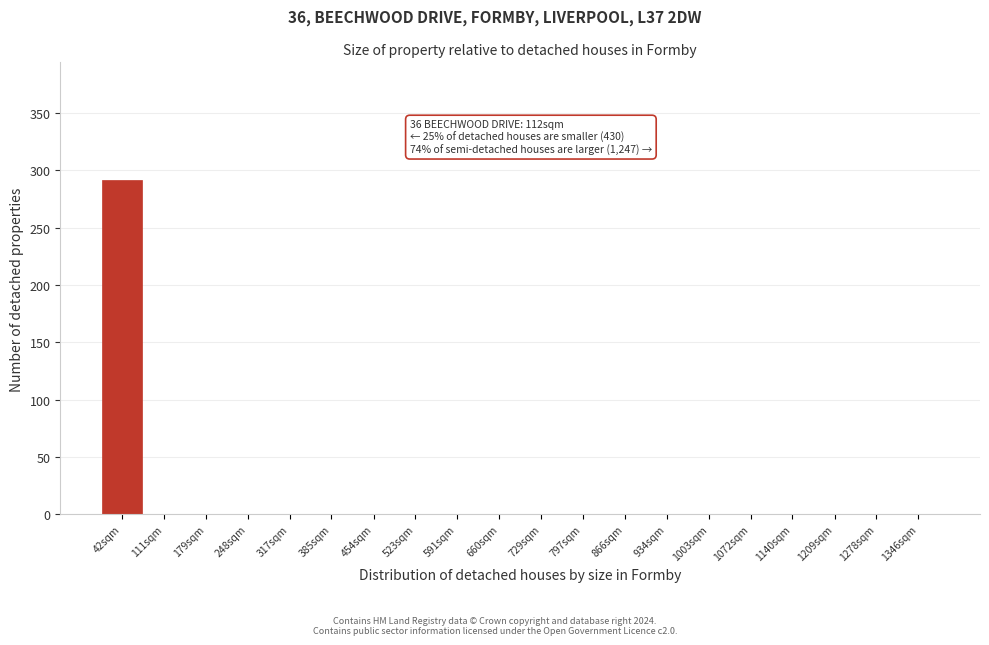

Reading left to right, what are all the values shown in this chart?

42sqm=292	111sqm=0	179sqm=0	248sqm=0	317sqm=0	385sqm=0	454sqm=0	523sqm=0	591sqm=0	660sqm=0	729sqm=0	797sqm=0	866sqm=0	934sqm=0	1003sqm=0	1072sqm=0	1140sqm=0	1209sqm=0	1278sqm=0	1346sqm=0